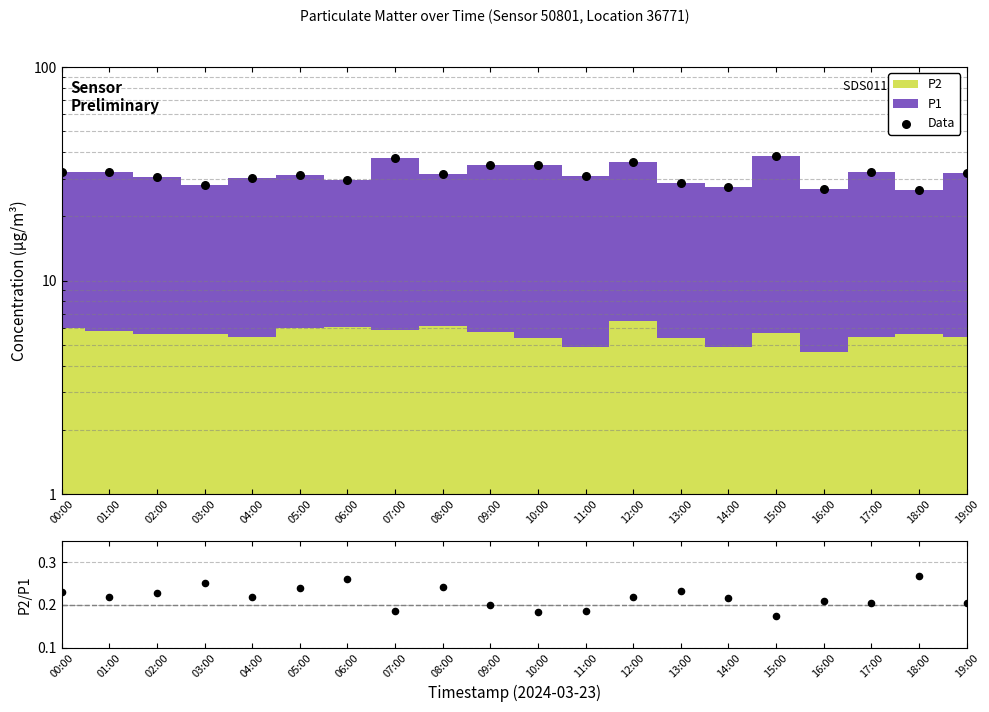

Which series reaches the minimum Y coordinate?

P2/P1